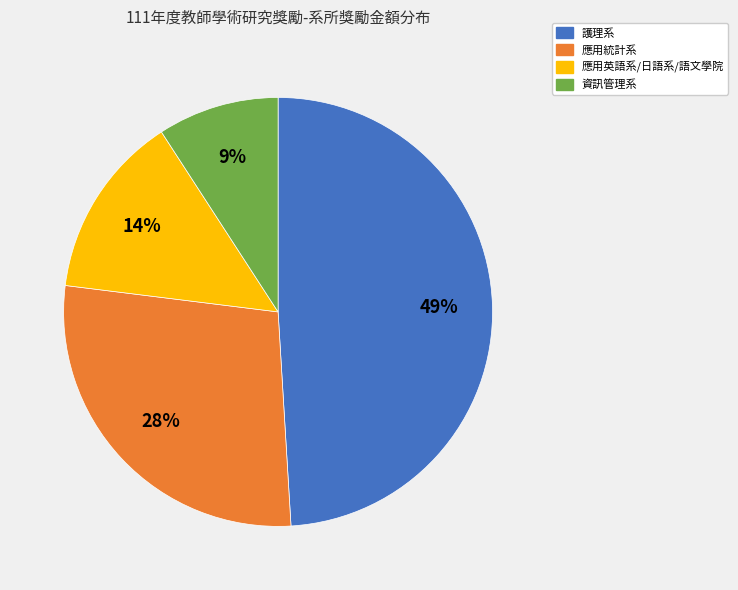

To the nearest percent, what is the average slice percentage?

25%